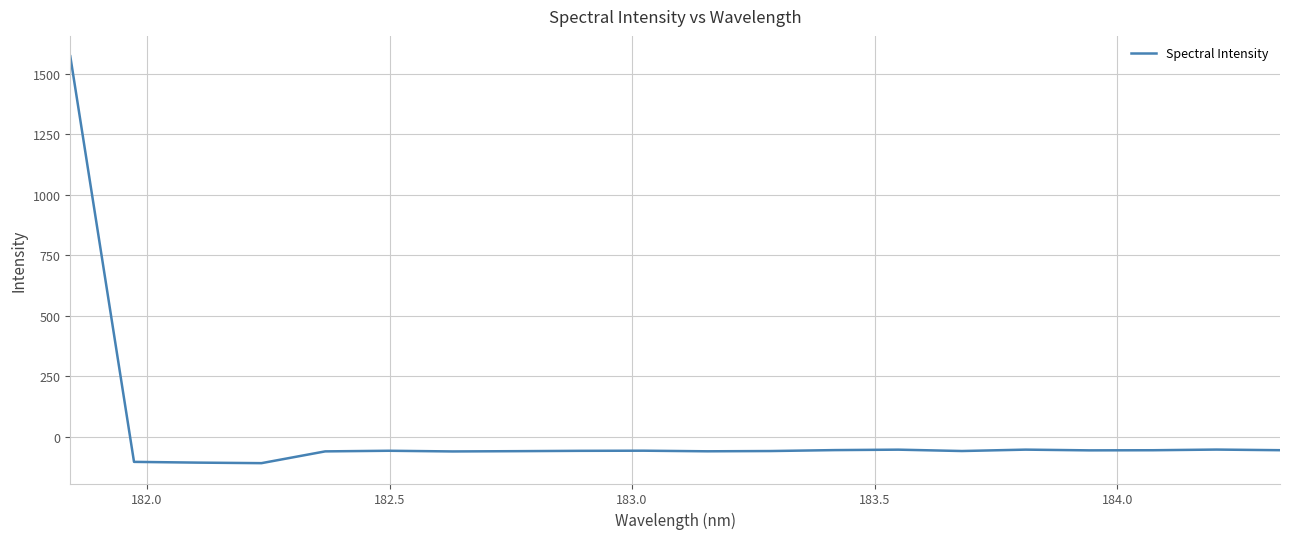

What is the minimum value shown in the chart?

-107.6